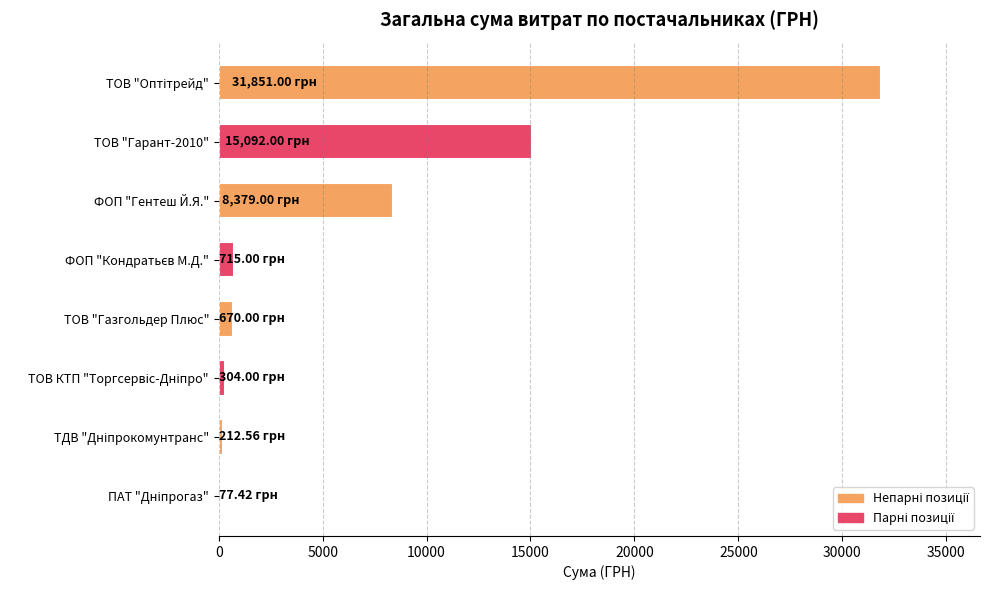

What is the sum of all values?

57301.0